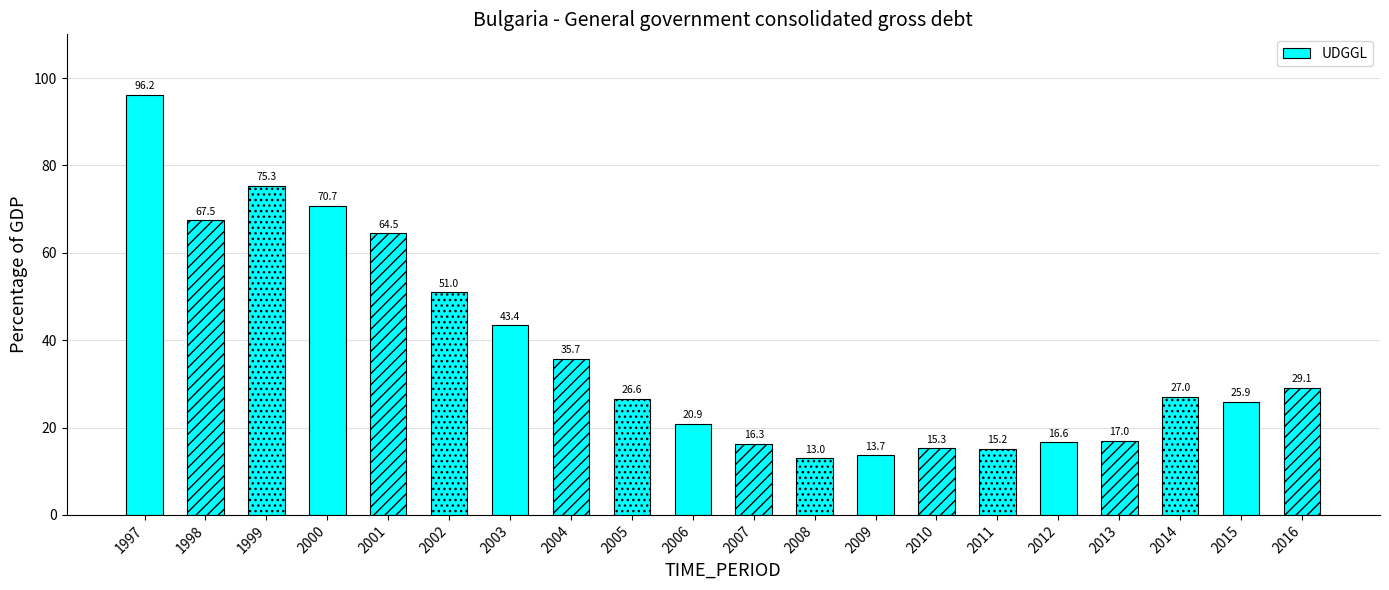

What is the minimum value shown in the chart?

13.0